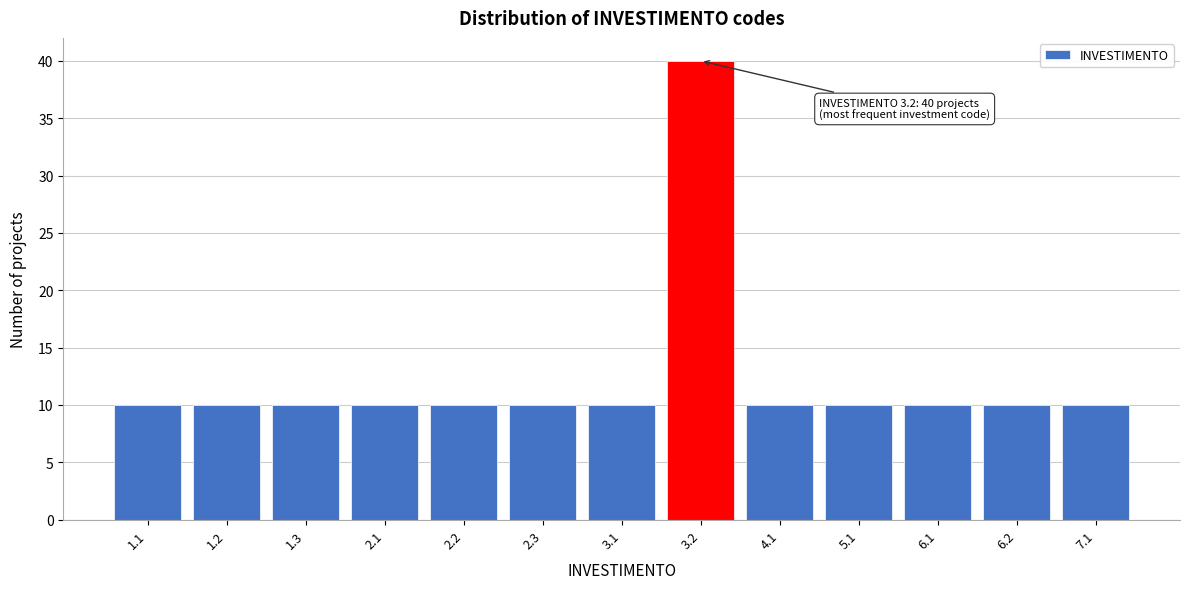

Reading right to left, list all the values displayed in this chart.

10	10	10	10	10	40	10	10	10	10	10	10	10